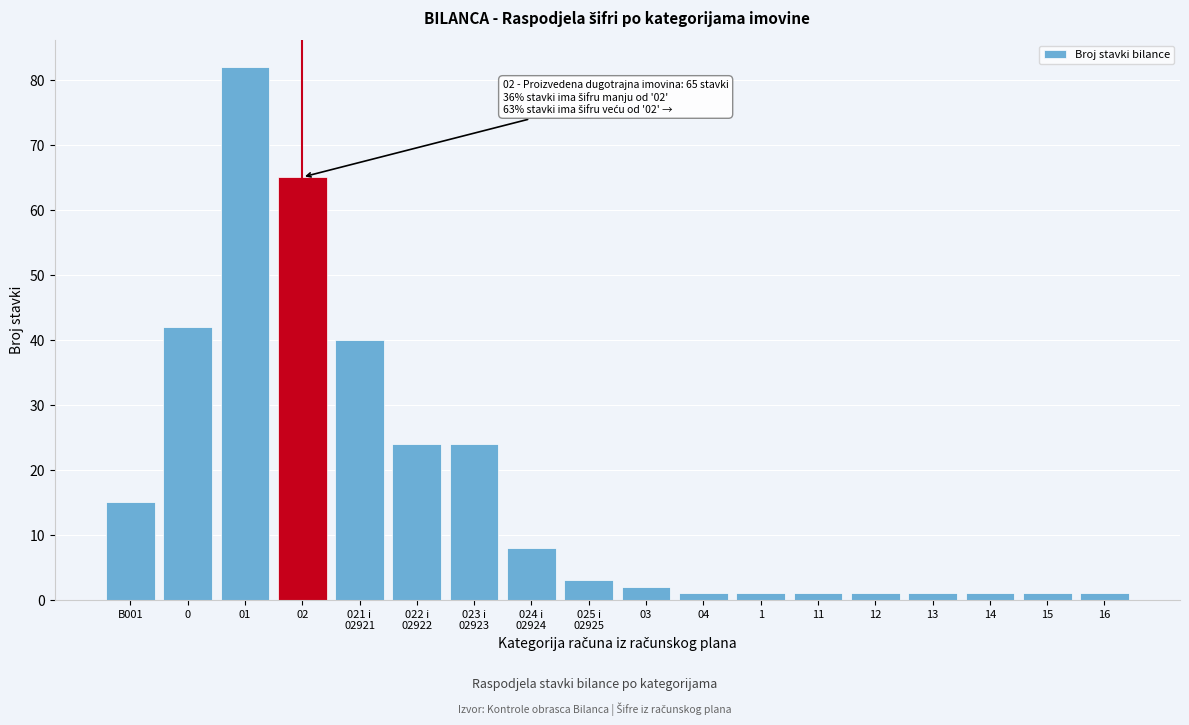

Reading left to right, what are all the values shown in this chart?

15	42	82	65	40	24	24	8	3	2	1	1	1	1	1	1	1	1